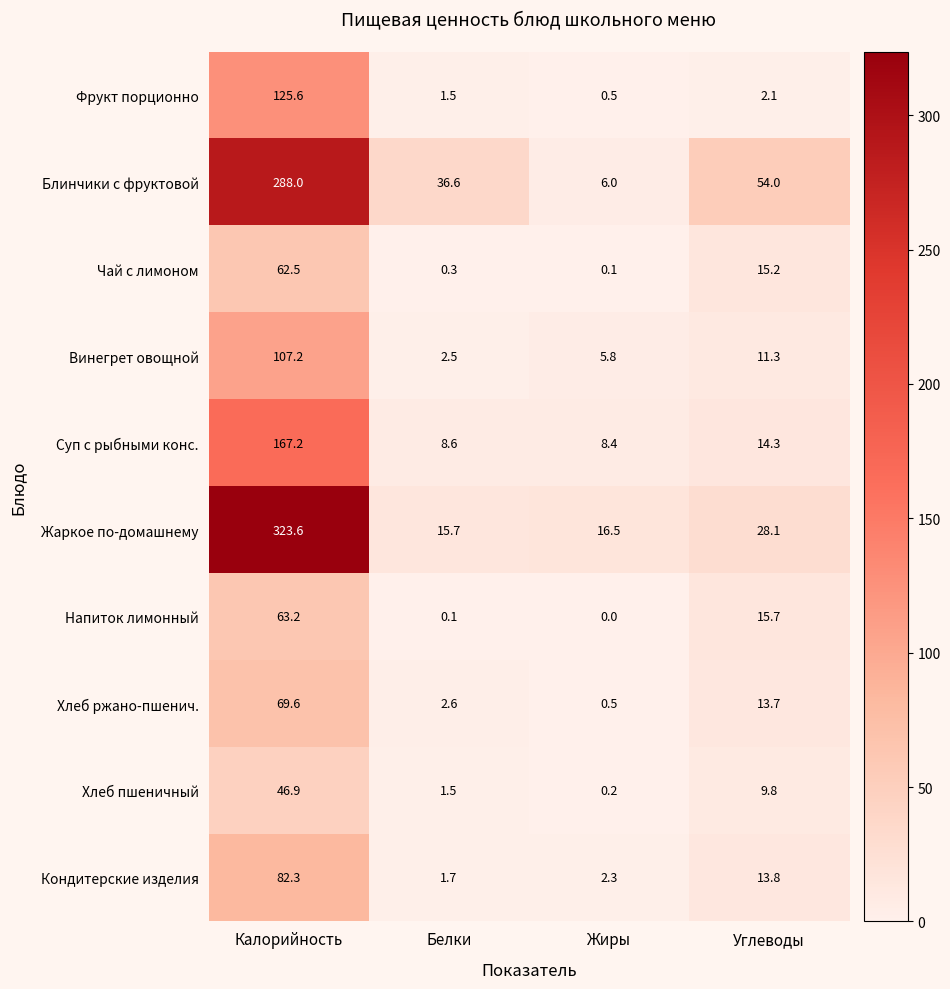

Which category has the highest value across all series?

Калорийность